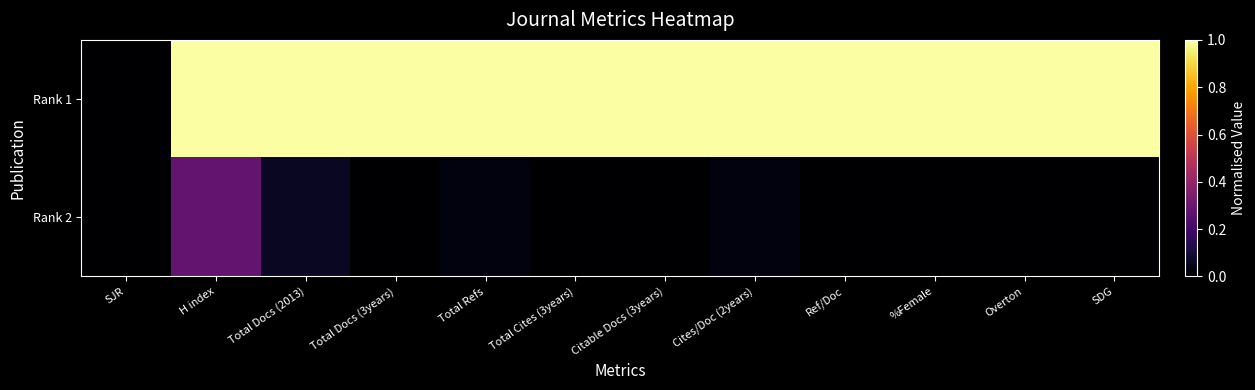

Between Total Refs and Ref/Doc, which series saw the biggest shift?

Rank 2